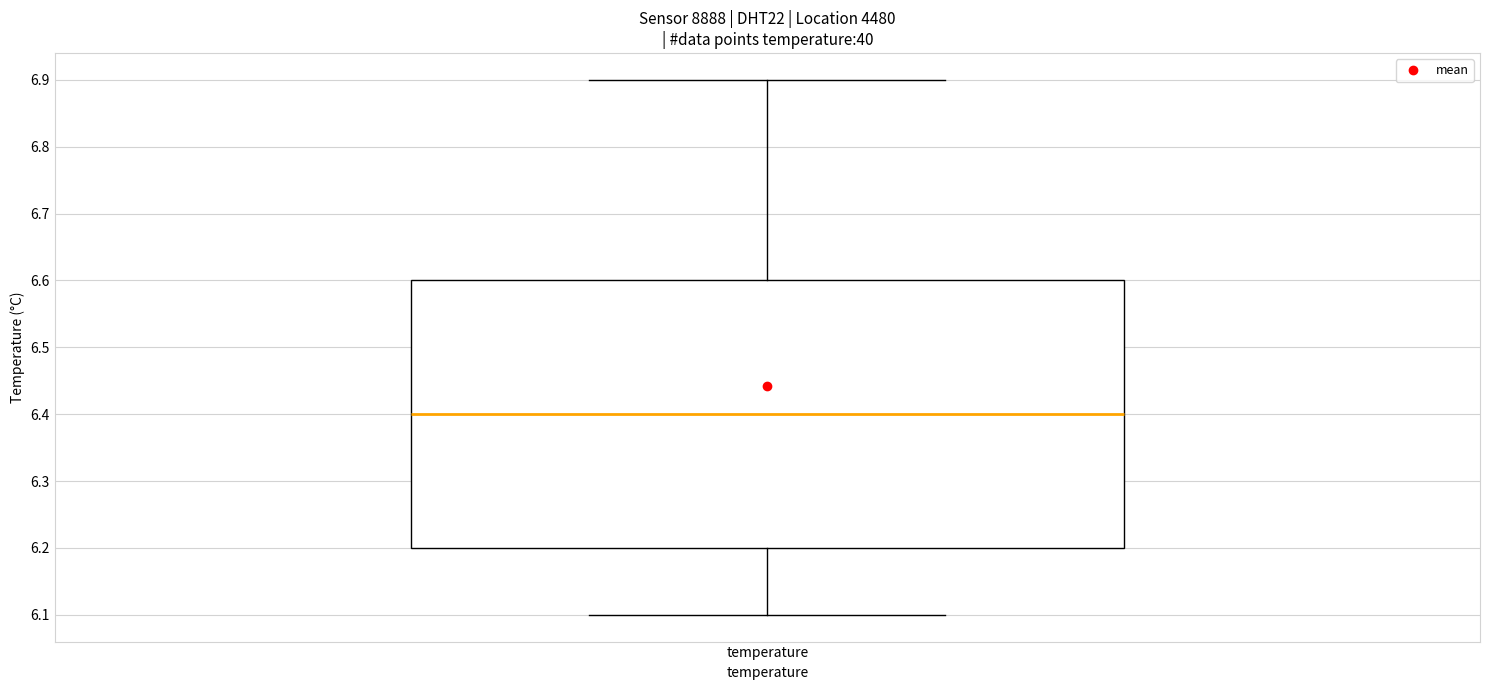

Read this box plot against the y-axis: the position of the median line, the range covered by the box, and the ends of both whiskers. The values are not printed on the chart, so give them approximately, as read against the axis.

median 6.4, box 6.2 to 6.6, whiskers 6.1 to 6.9